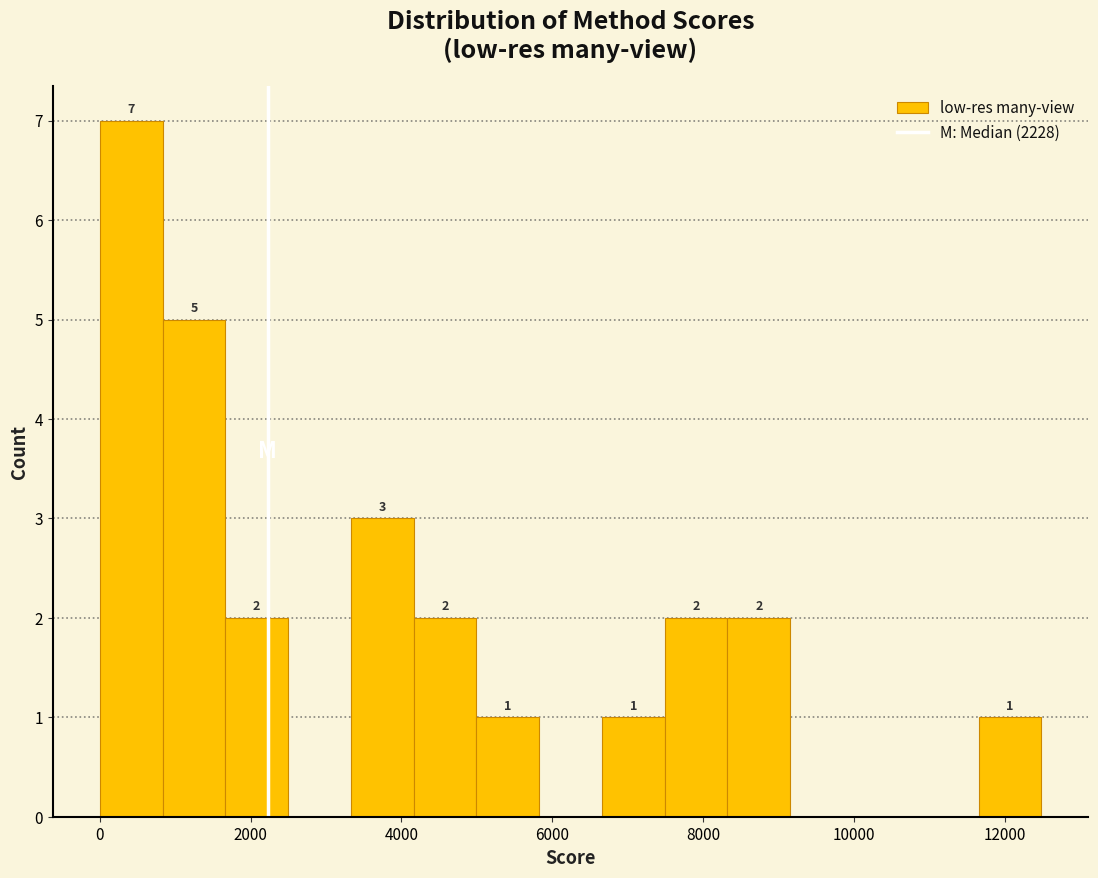

Which range on the x-axis has the tallest bar?

0 to 800